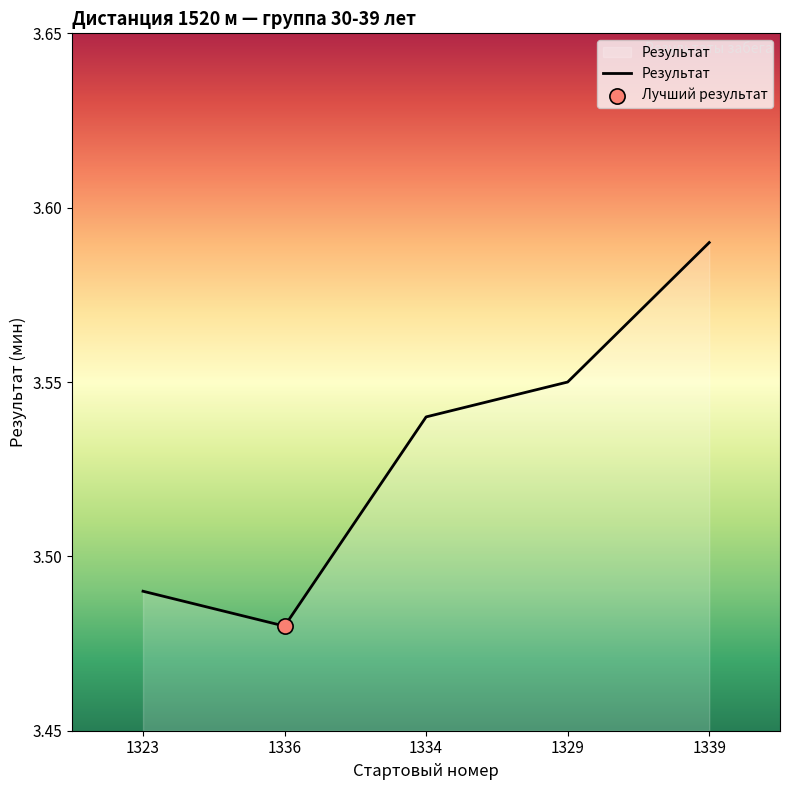

Which has a higher value, 1334 or 1336?

1334